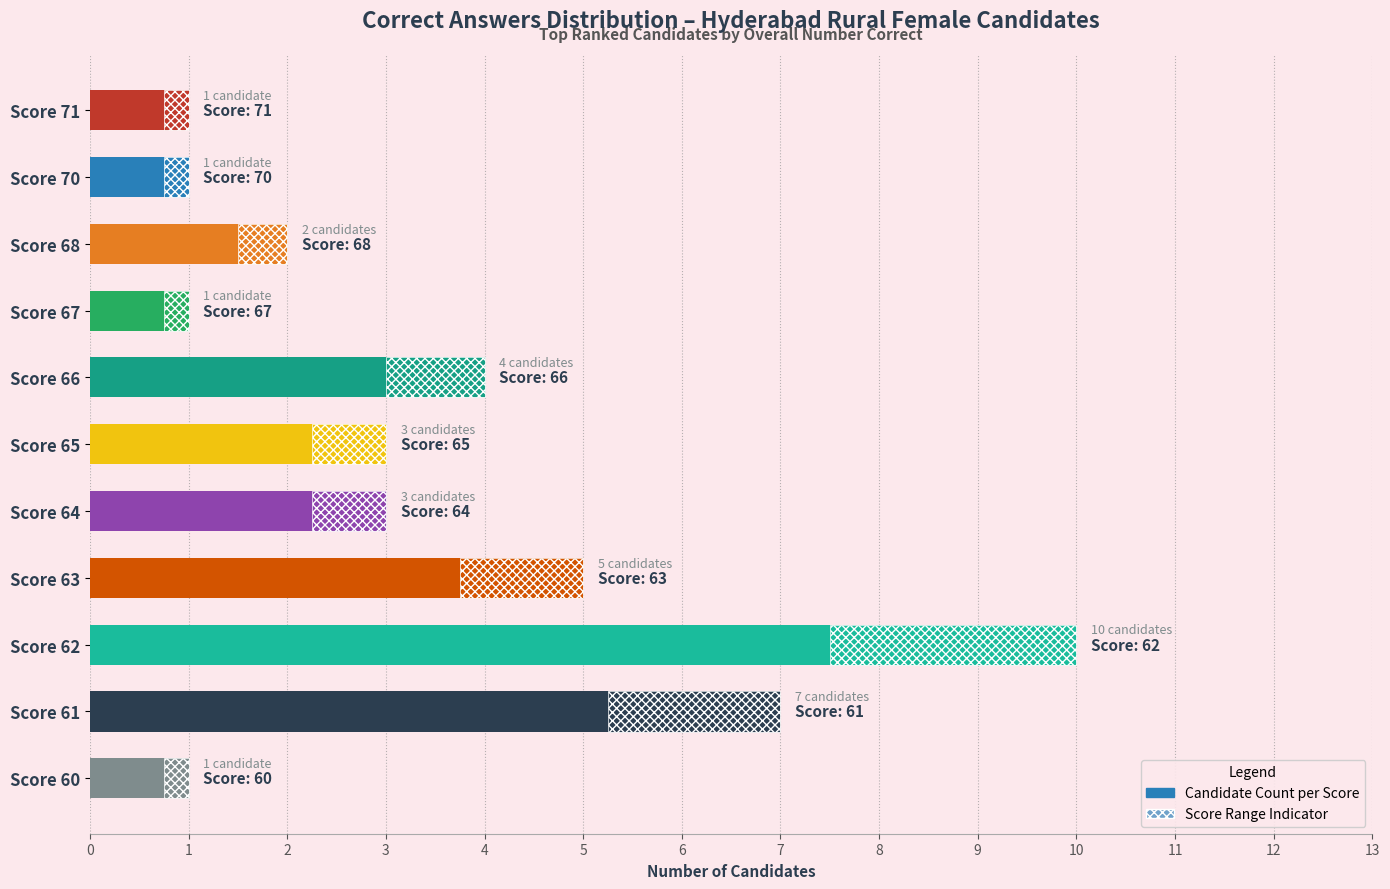

True or false: Range Indicator has a value of 0.4 at Score 71.

False